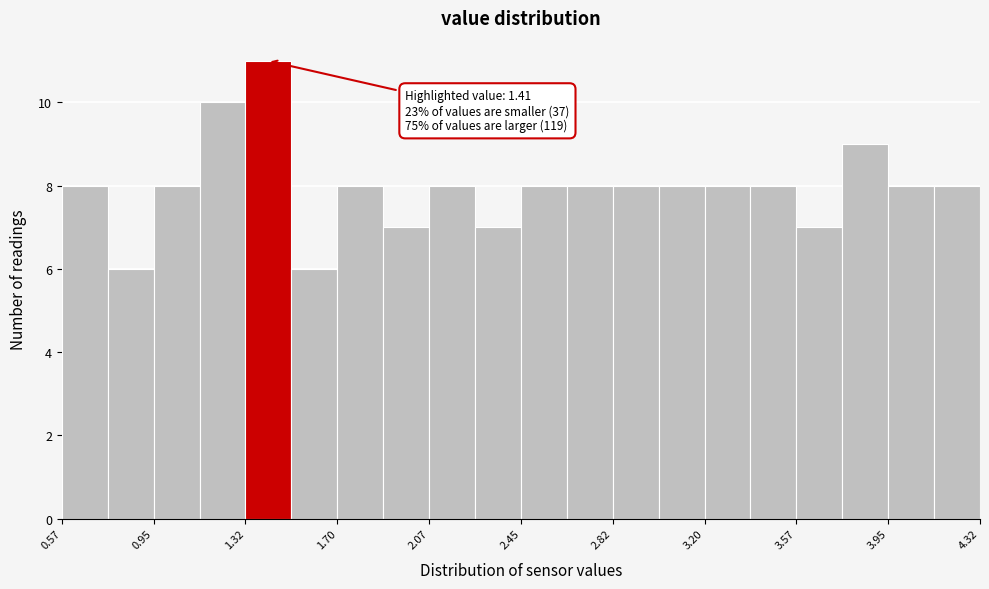

Around what value on the x-axis is the tallest bar? Give the approximate position of its centre, as read against the axis.

1.40